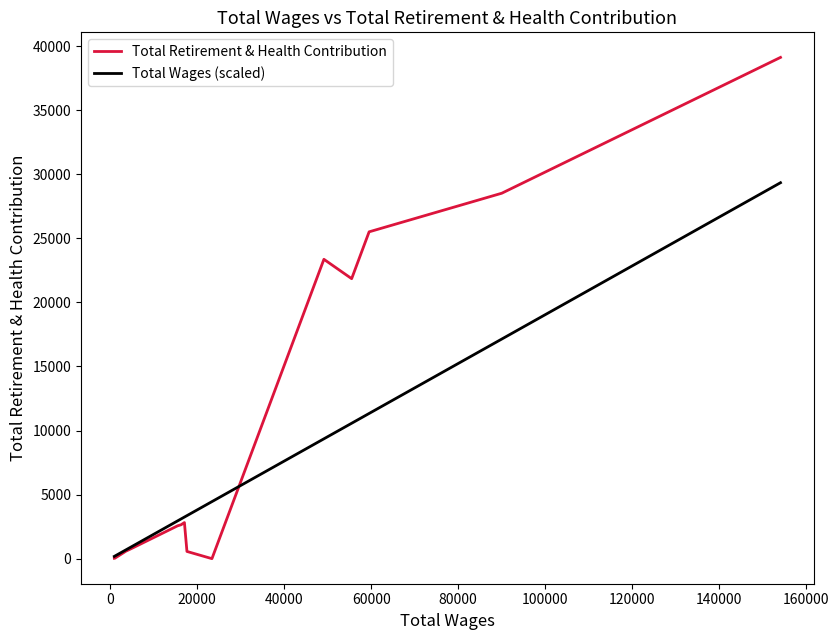

Does the chart have visible grid lines?

No